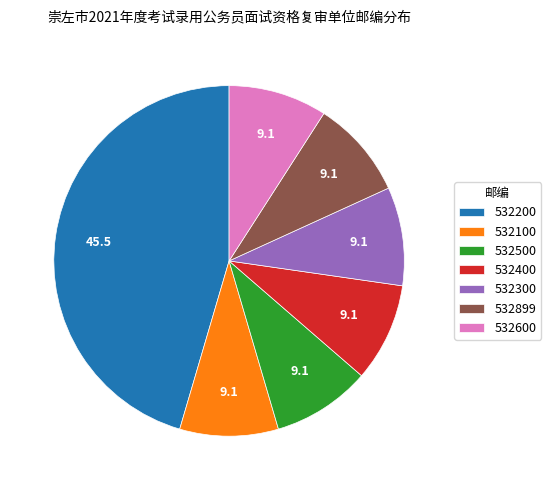

Count the number of slices in the pie.

7